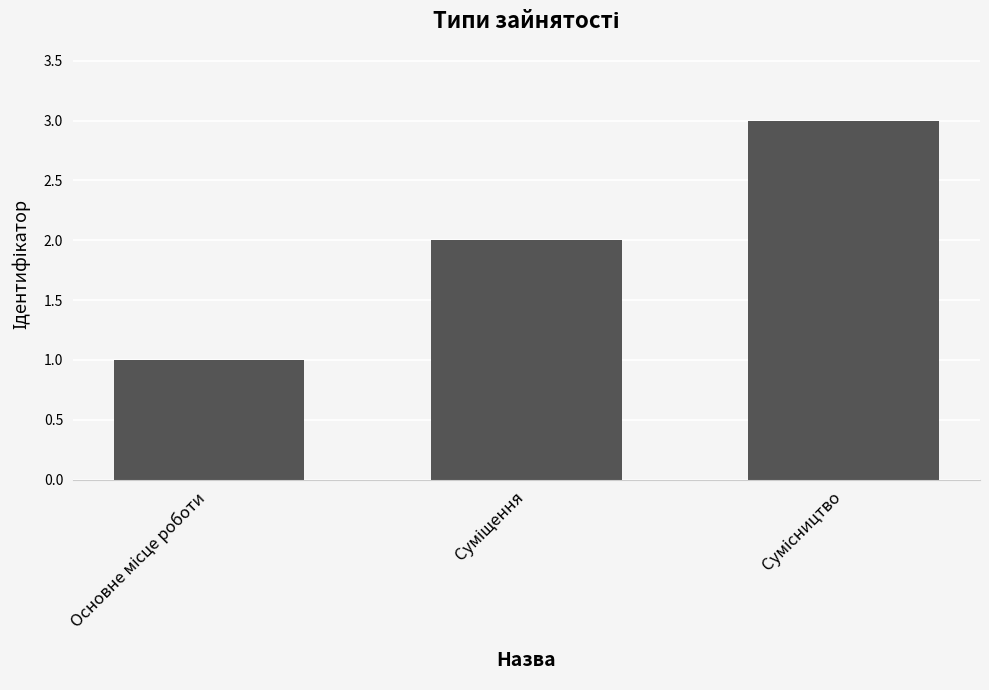

What is the sum of all values?

6